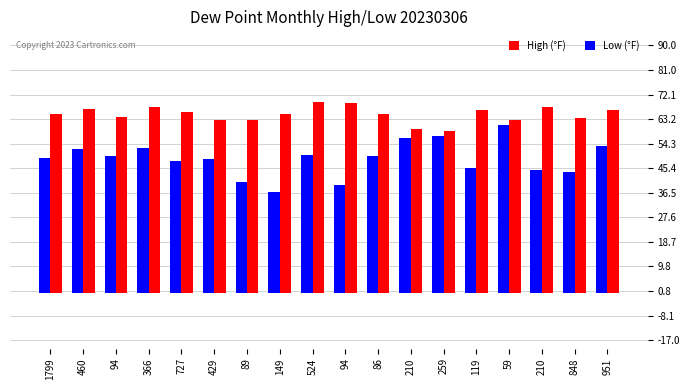

The value of High (°F) at 848 is 63.7. True or false?

True